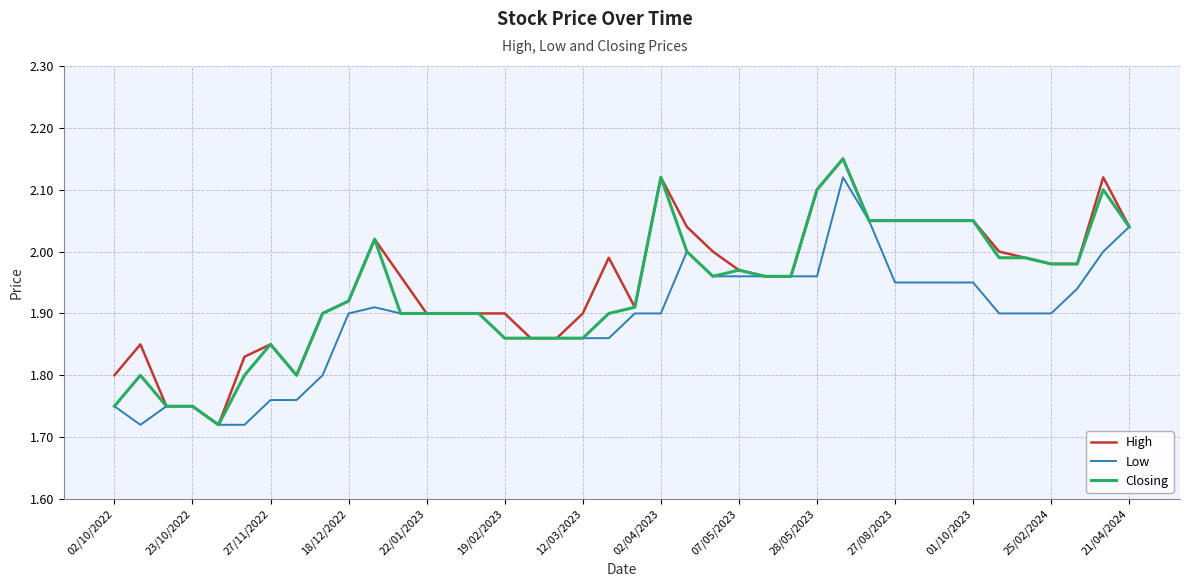

What is the highest value of the Low series?

2.1